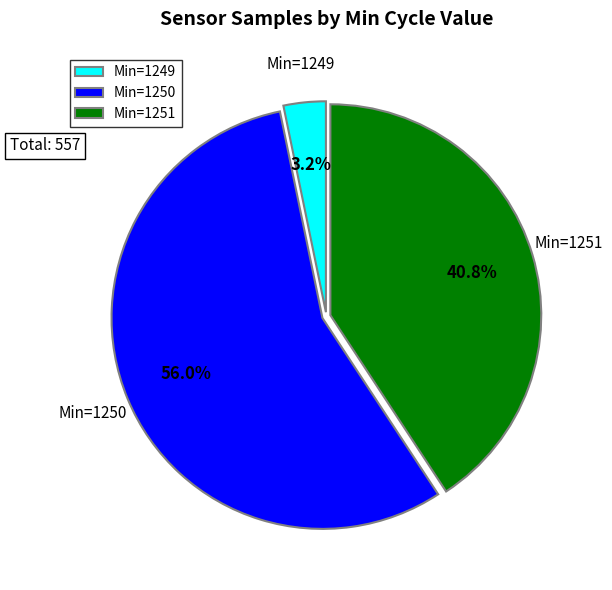

Which slice is the smallest?

Min=1249